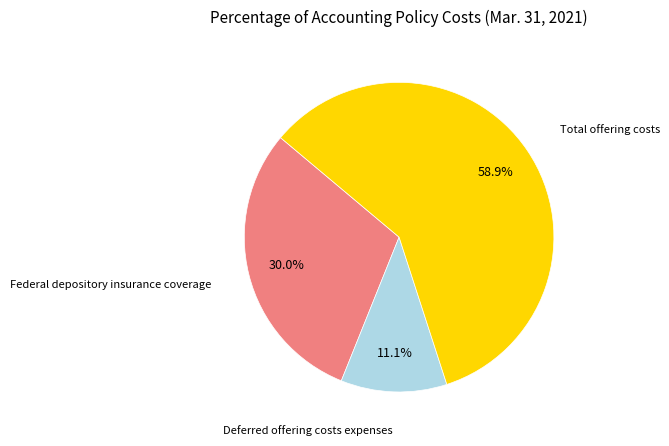

Rank the categories by value from highest to lowest.

Total offering costs, Federal depository insurance coverage, Deferred offering costs expenses